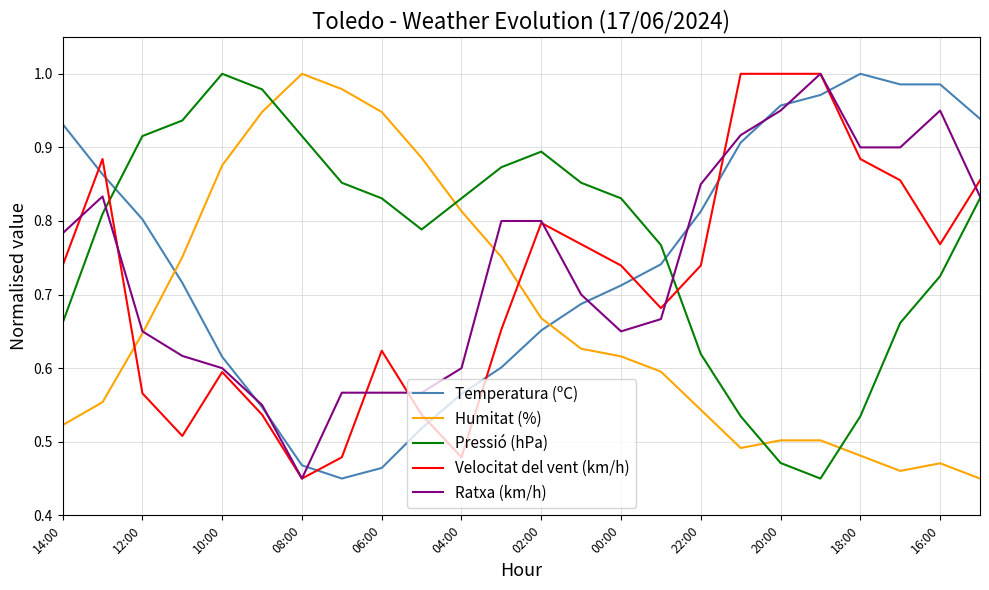

Which series ends up on top after the final intersection of Temperatura (ºC) and Humitat (%)?

Temperatura (ºC)